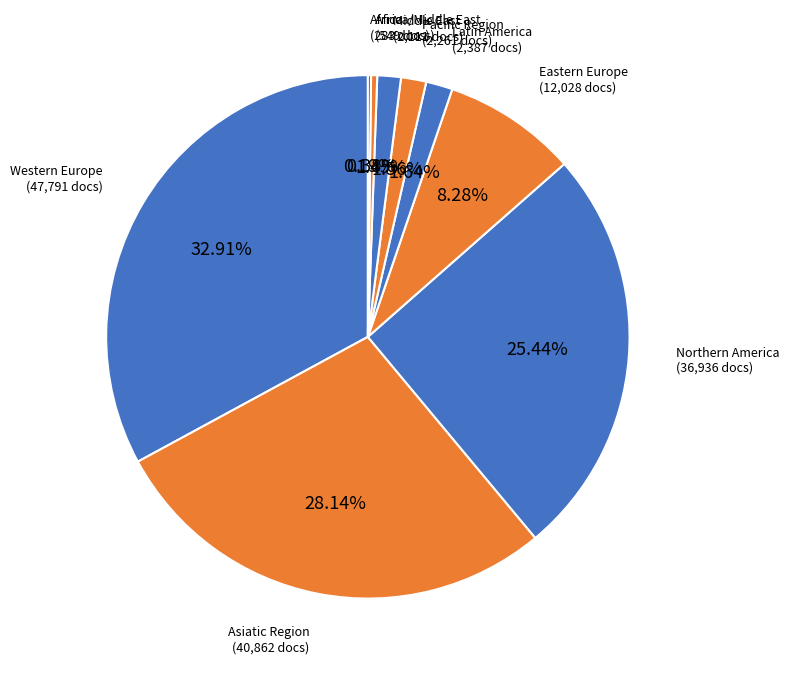

Does Latin America represent more than half of the total?

No